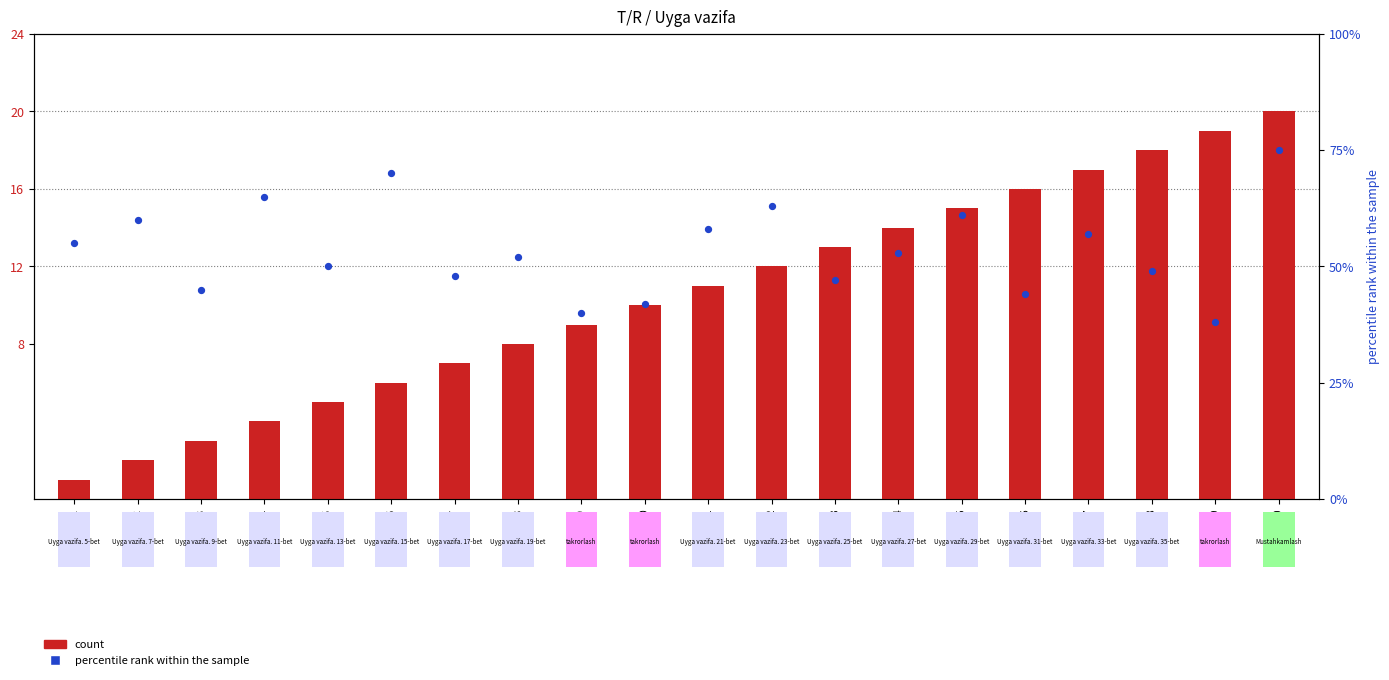

Which series contains the lowest Y value?

count